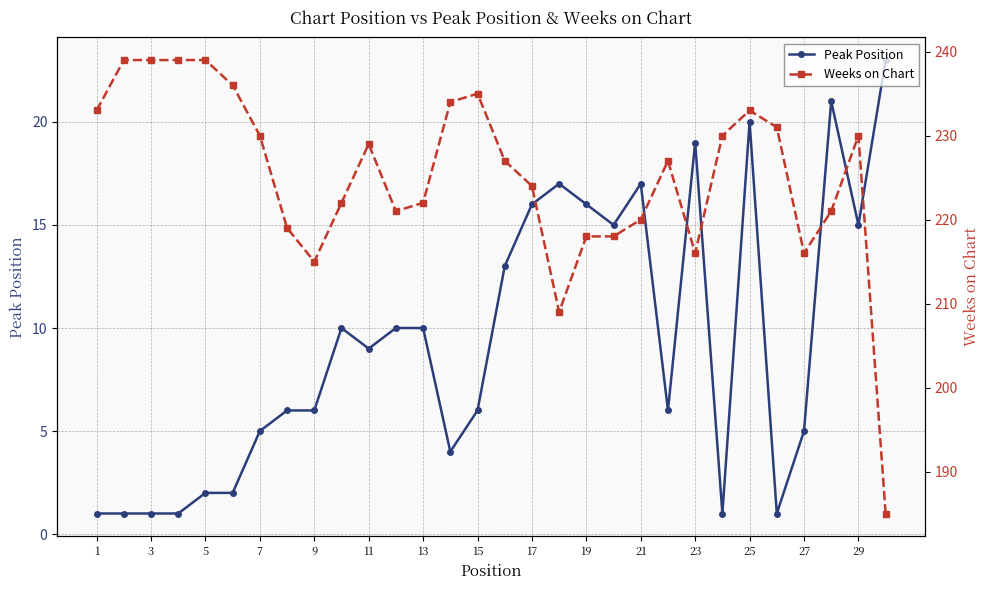

True or false: Peak Position and Weeks on Chart cross at least once.

False